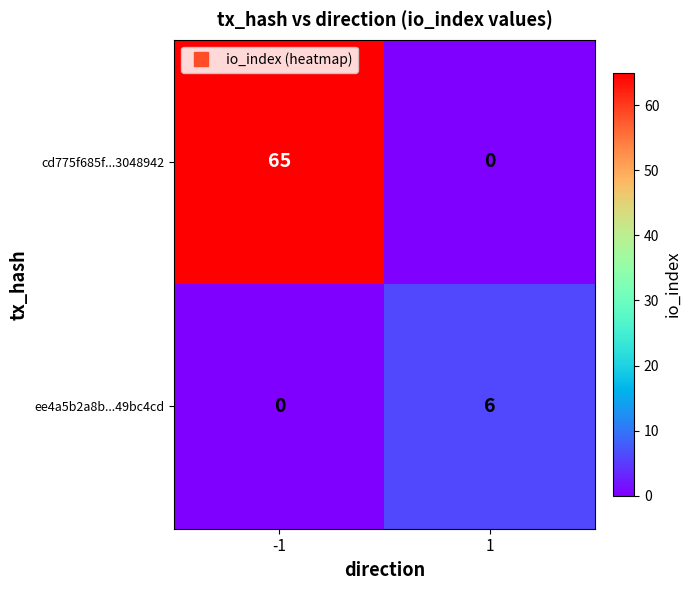

Between -1 and 1, which series saw the biggest shift?

cd775f685f...3048942